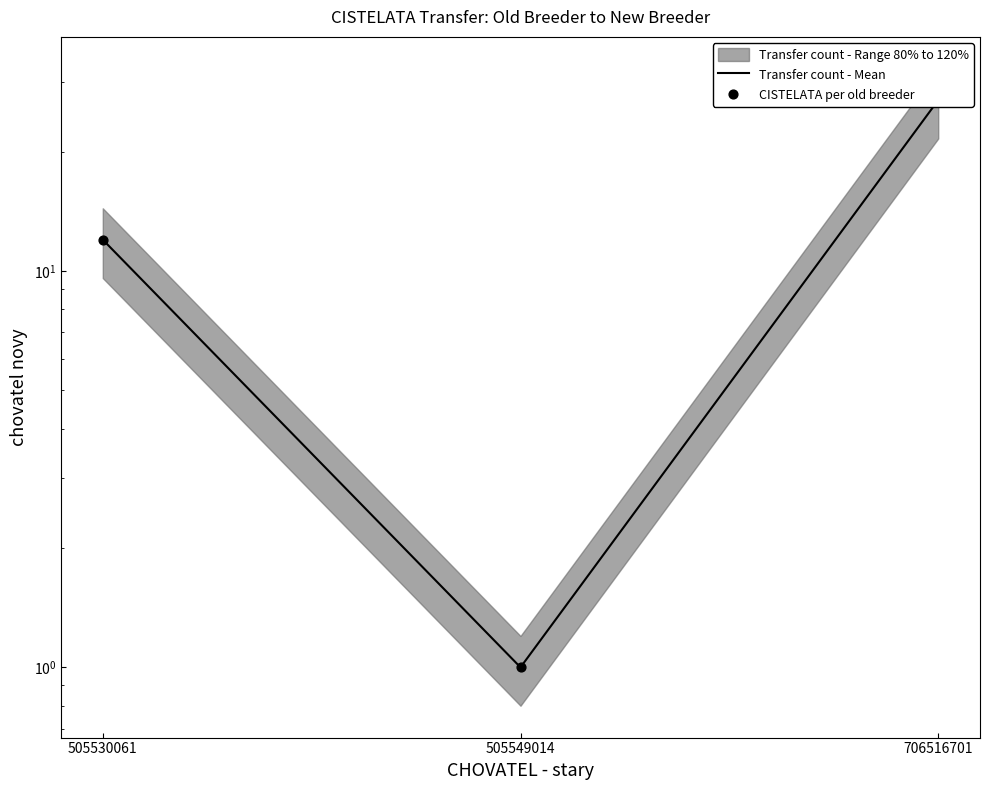

Which series reaches the maximum Y coordinate?

Transfer count - Mean